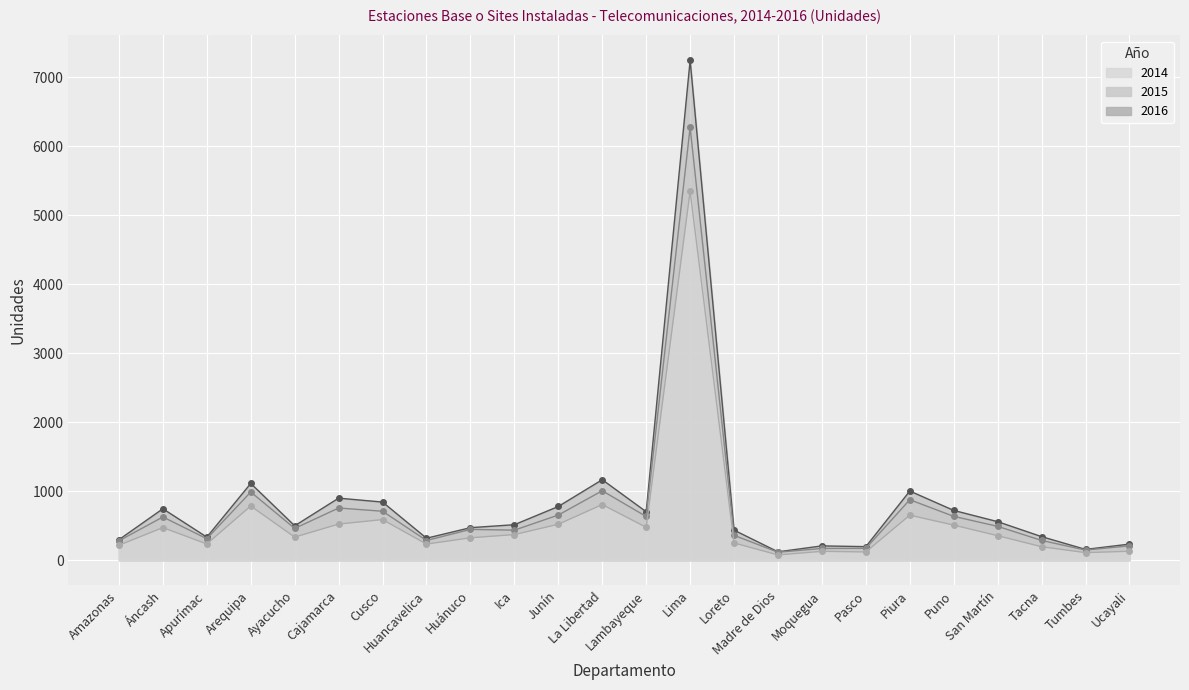

How many values in the 2016 series are below 515?

12